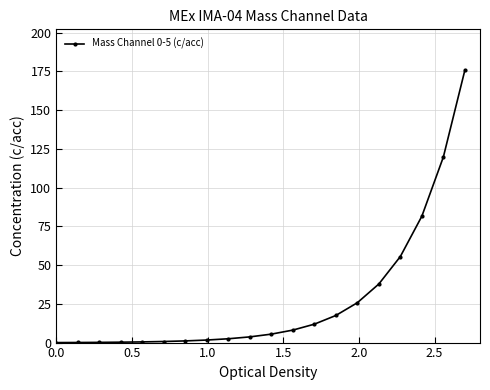

What is the greatest value displayed?

175.7